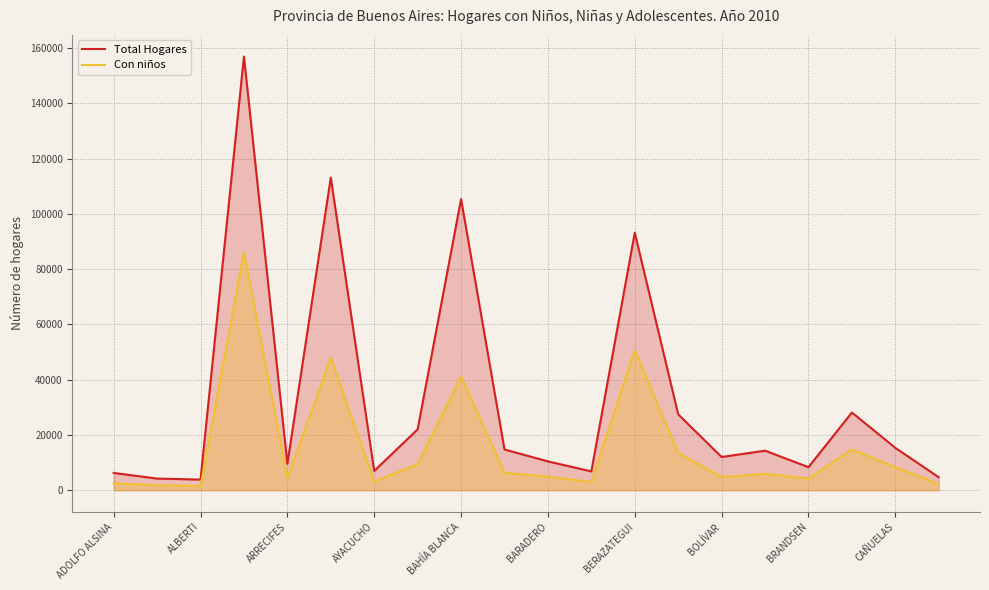

Does the chart have visible grid lines?

Yes